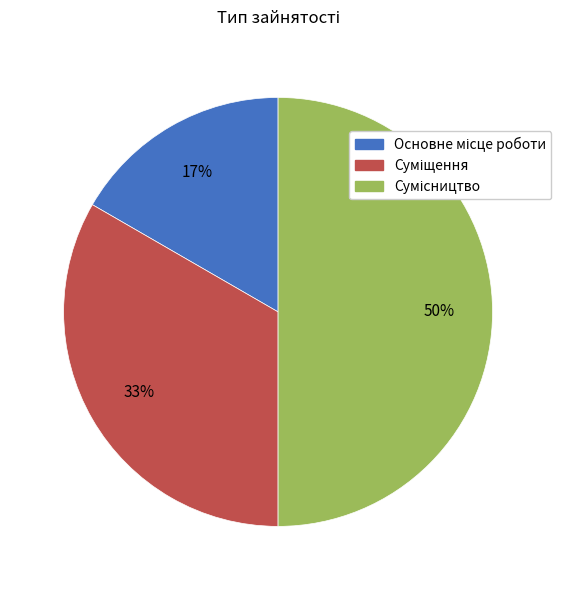

To the nearest percent, what is the difference between the largest and smallest slice percentages?

33%